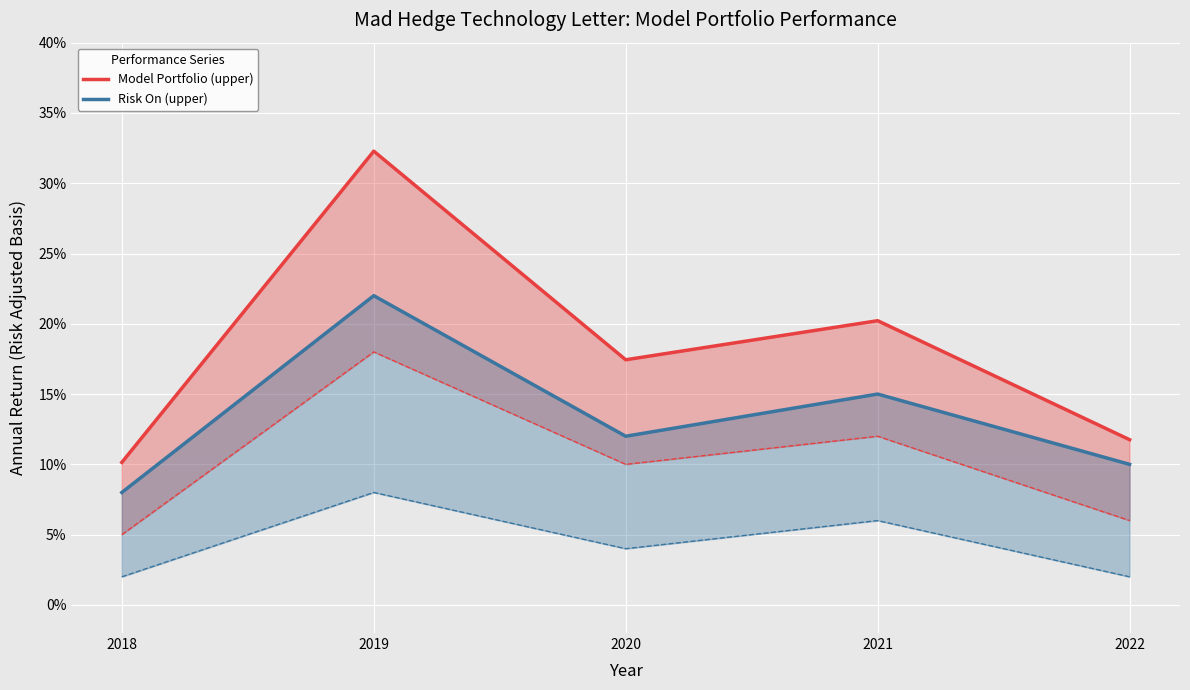

List the series in order of their peak value, highest first.

Model Portfolio (upper), Risk On (upper)